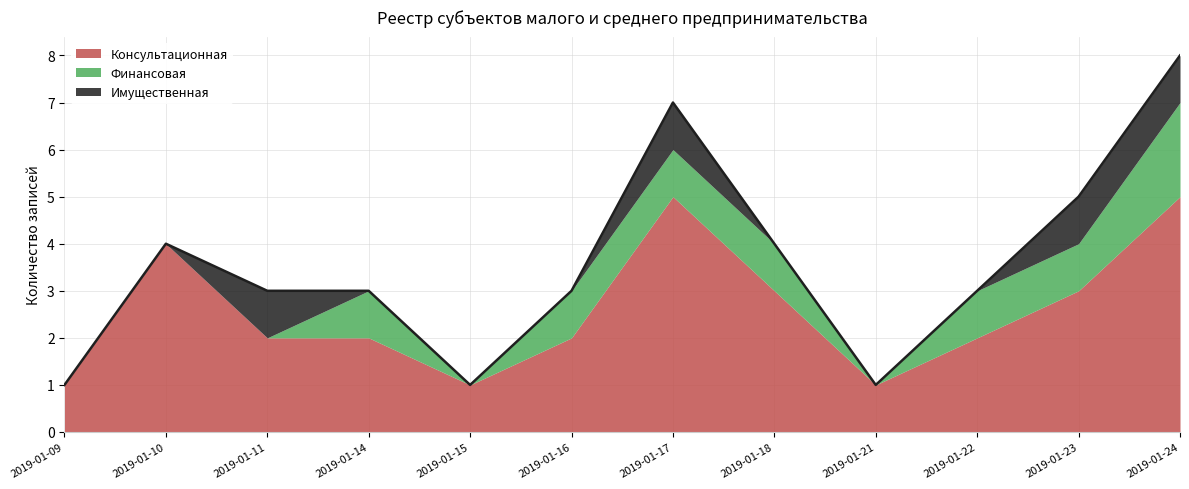

Reading left to right, list all the values displayed in this chart.

Консультационная: 1	4	2	2	1	2	5	3	1	2	3	5
Финансовая: 0	0	0	1	0	1	1	1	0	1	1	2
Имущественная: 0	0	1	0	0	0	1	0	0	0	1	1